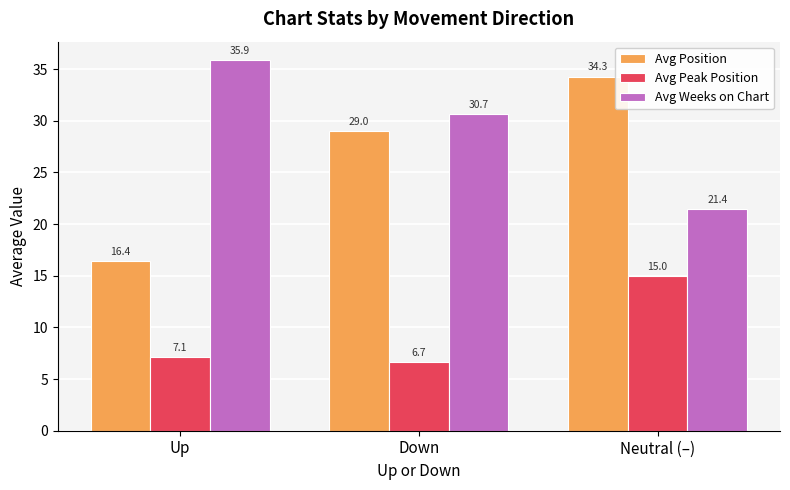

Which category has the lowest value across all series?

Down